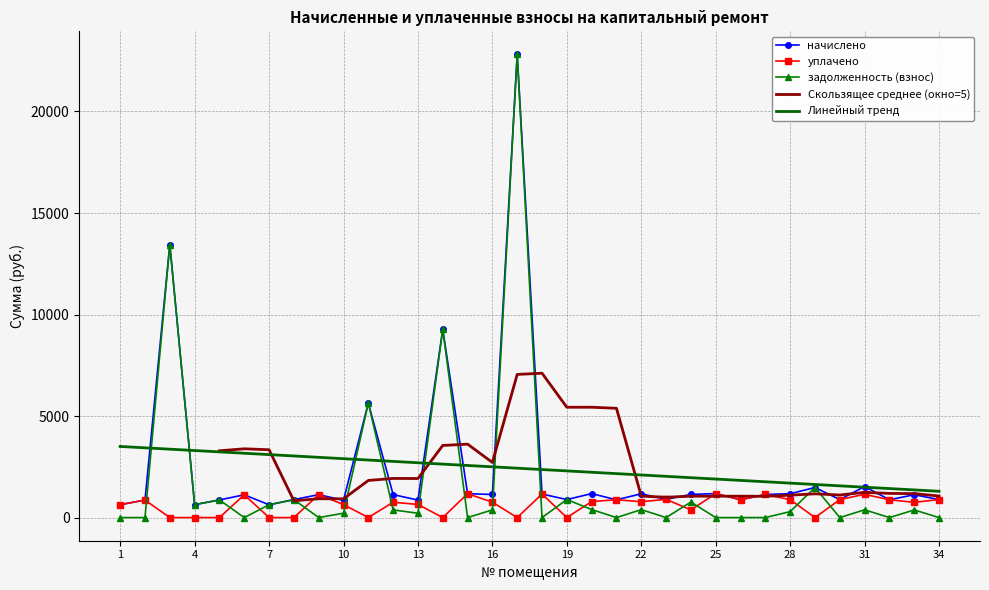

Which series has the largest range (max minus min)?

задолженность (взнос)